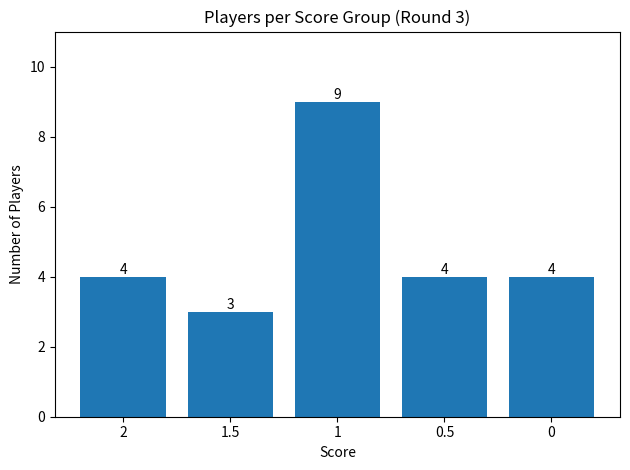

The value at 2 is 6. True or false?

False